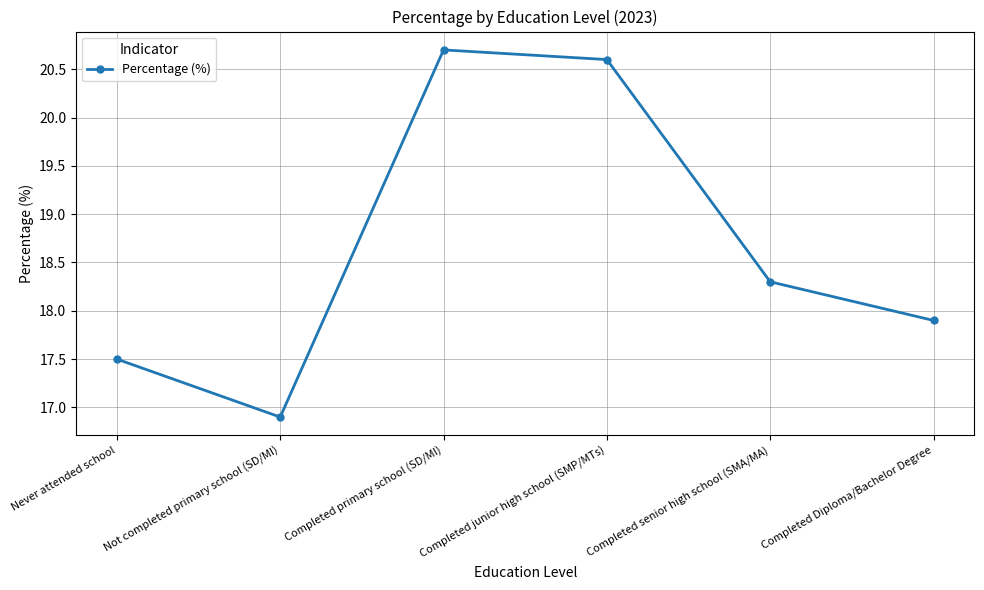

How many data points are less than 18?

3